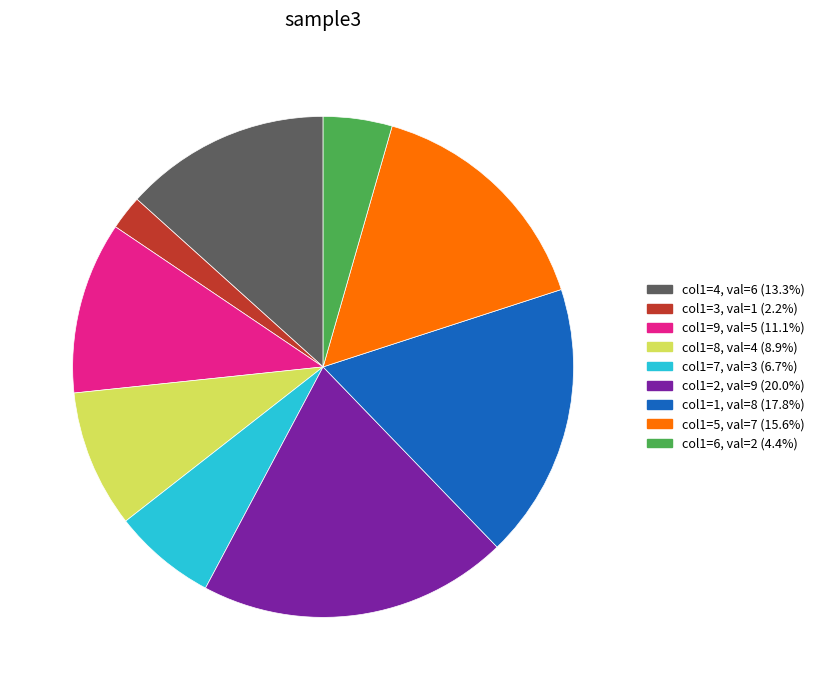

What is the ratio of the value at col1=8, val=4 (8.9%) to the value at col1=2, val=9 (20.0%)?

0.4